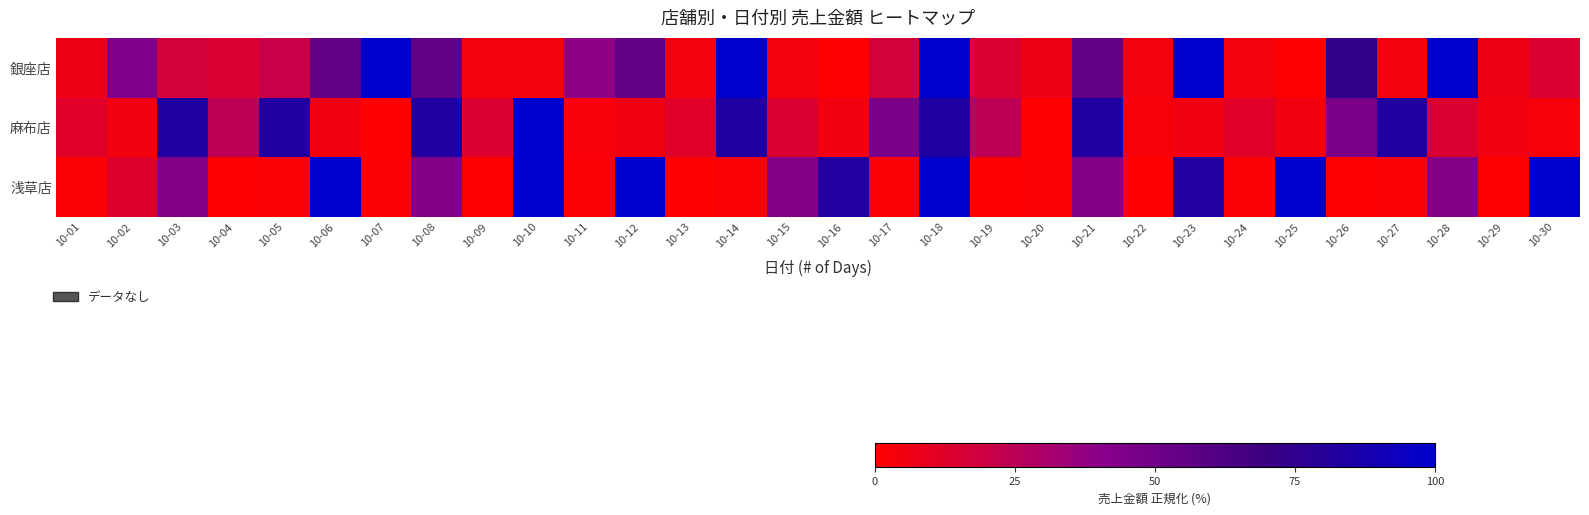

Reading left to right, transcribe all the data shown in this chart.

銀座店: 10-01=6.0	10-02=43.9	10-03=17.3	10-04=14.5	10-05=21.4	10-06=55.6	10-07=100.0	10-08=55.6	10-09=3.9	10-10=3.9	10-11=38.5	10-12=55.6	10-13=3.9	10-14=100.0	10-15=4.3	10-16=0.0	10-17=17.3	10-18=100.0	10-19=14.5	10-20=6.0	10-21=55.6	10-22=3.9	10-23=100.0	10-24=4.3	10-25=0.0	10-26=74.4	10-27=3.9	10-28=100.0	10-29=6.0	10-30=14.5
麻布店: 10-01=12.1	10-02=5.0	10-03=83.0	10-04=25.4	10-05=83.0	10-06=5.0	10-07=0.0	10-08=83.0	10-09=14.3	10-10=100.0	10-11=3.3	10-12=5.0	10-13=12.1	10-14=83.0	10-15=14.3	10-16=5.0	10-17=46.1	10-18=83.0	10-19=25.4	10-20=0.0	10-21=83.0	10-22=3.3	10-23=5.0	10-24=12.1	10-25=5.0	10-26=46.1	10-27=83.0	10-28=14.3	10-29=5.0	10-30=3.3
浅草店: 10-01=1.8	10-02=13.6	10-03=42.9	10-04=0.0	10-05=1.8	10-06=100.0	10-07=1.8	10-08=42.9	10-09=0.0	10-10=100.0	10-11=1.8	10-12=100.0	10-13=0.0	10-14=1.8	10-15=42.9	10-16=82.1	10-17=1.8	10-18=100.0	10-19=0.0	10-20=1.8	10-21=42.9	10-22=0.0	10-23=82.1	10-24=1.8	10-25=100.0	10-26=0.0	10-27=1.8	10-28=42.9	10-29=0.0	10-30=100.0